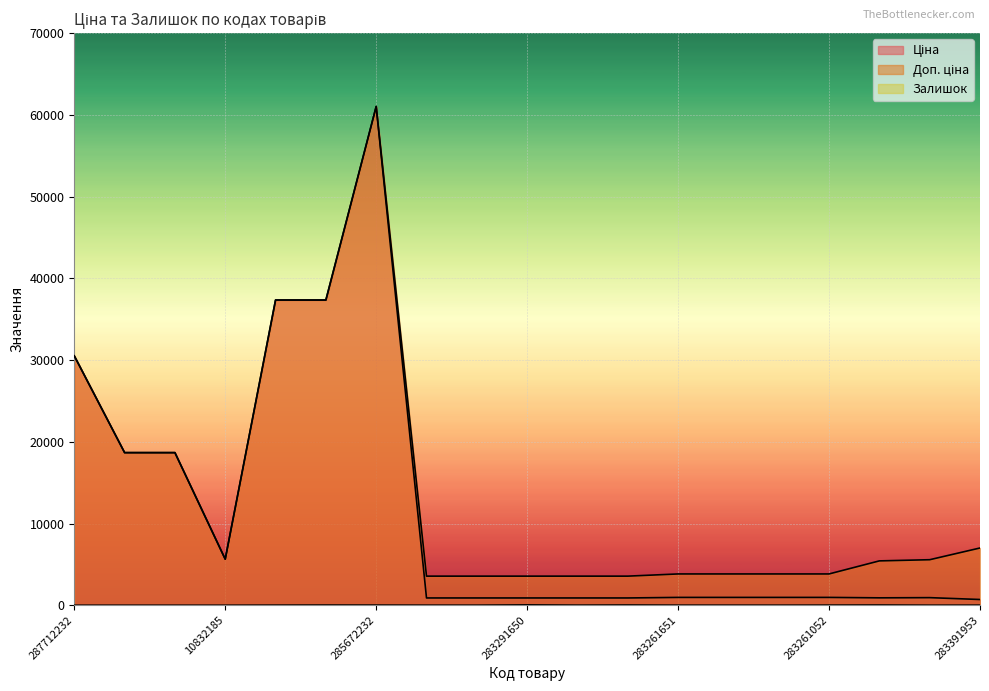

Reading right to left, transcribe all the data shown in this chart.

Ціна: 283391953=700.4	283451953=928.3	283481953=904.3	283261052=957.1	283261055=957.1	283261650=957.1	283261651=957.1	283291052=889.9	283291055=889.9	283291650=889.9	283291651=889.9	283291856=889.9	285672232=61024.7	285652231=37343.0	285652233=37343.0	10832185=5636.0	287692231=18671.5	287692233=18671.5	287712232=30512.3
Доп. ціна: 283391953=7004.3	283451953=5569.9	283481953=5425.9	283261052=3828.4	283261055=3828.4	283261650=3828.4	283261651=3828.4	283291052=3559.7	283291055=3559.7	283291650=3559.7	283291651=3559.7	283291856=3559.7	285672232=61024.7	285652231=37343.0	285652233=37343.0	10832185=5636.0	287692231=18671.5	287692233=18671.5	287712232=30512.3
Залишок: 283391953=8.0	283451953=2.0	283481953=24.0	283261052=12.0	283261055=4.0	283261650=6.0	283261651=7.0	283291052=26.0	283291055=9.0	283291650=42.0	283291651=5.0	283291856=6.0	285672232=16.0	285652231=21.0	285652233=11.0	10832185=0.0	287692231=0.0	287692233=0.0	287712232=0.0